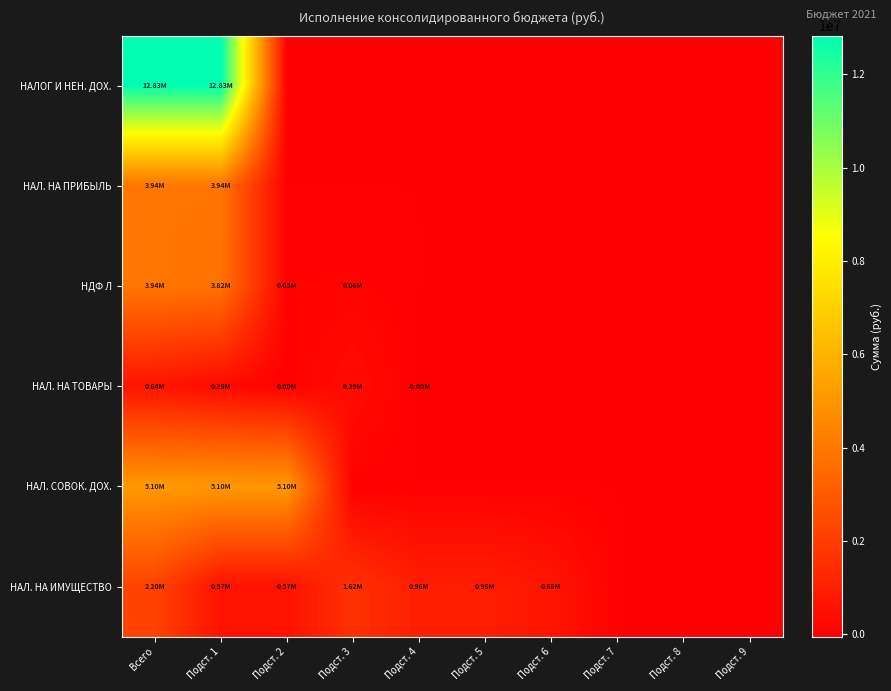

At how many categories does at least one series exceed 7186876?

2